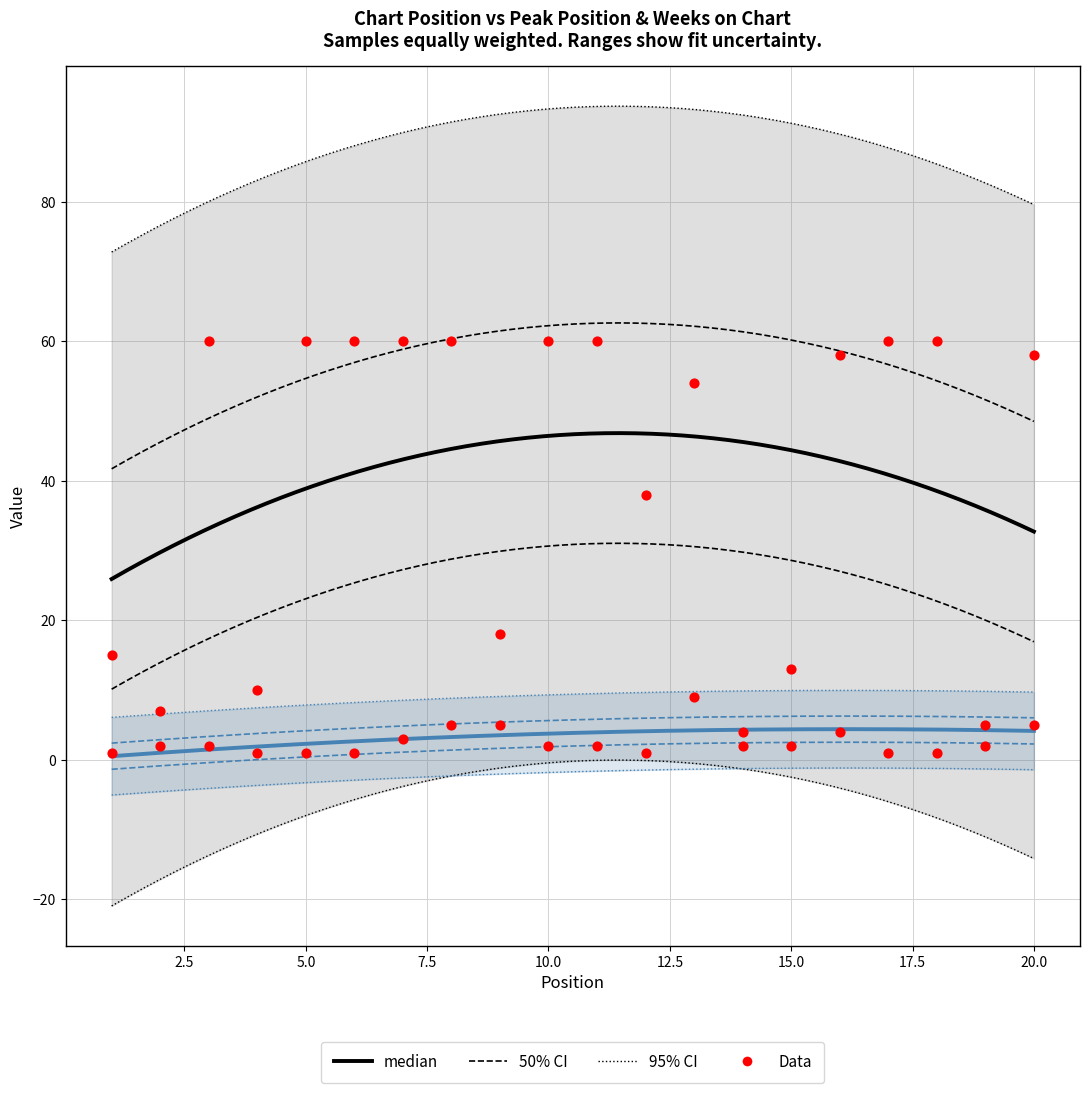

What is the total value across all series at 11?

62